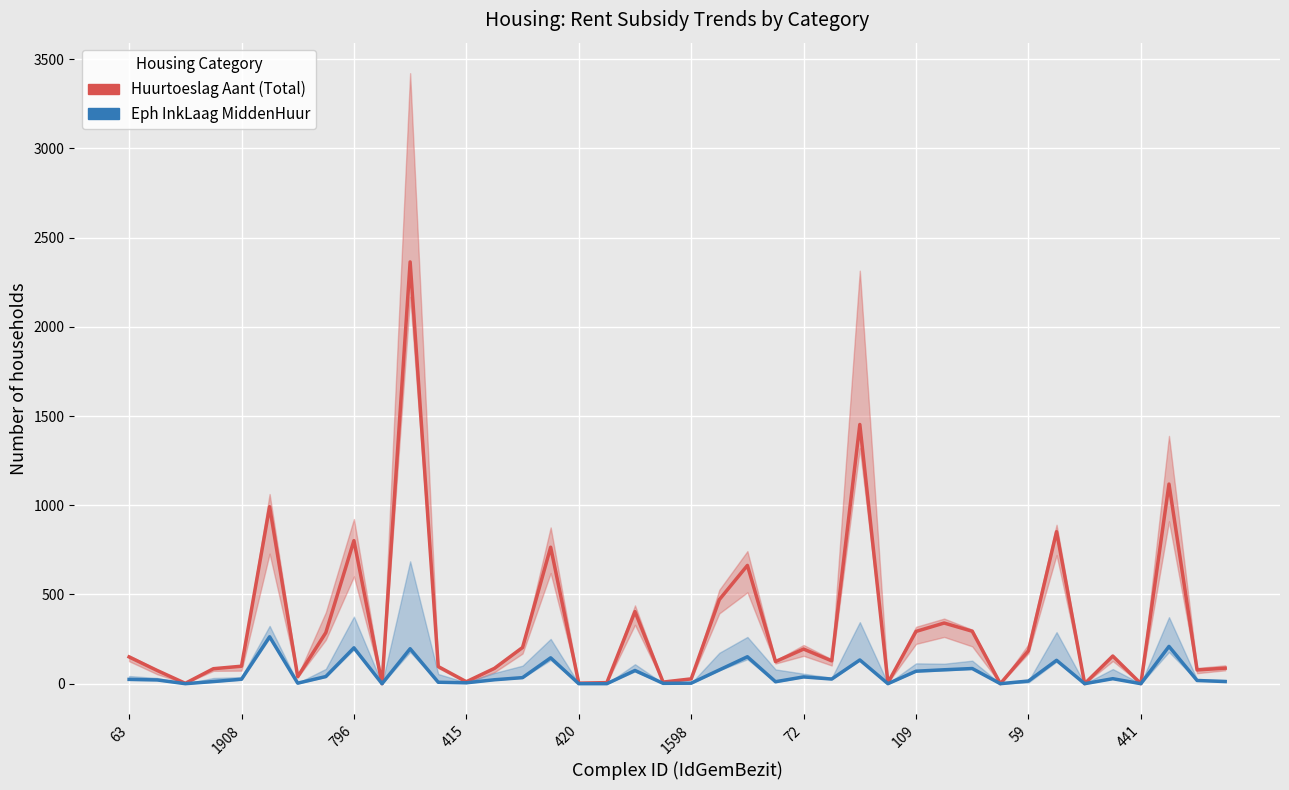

What is the total value across all series at 25?

154